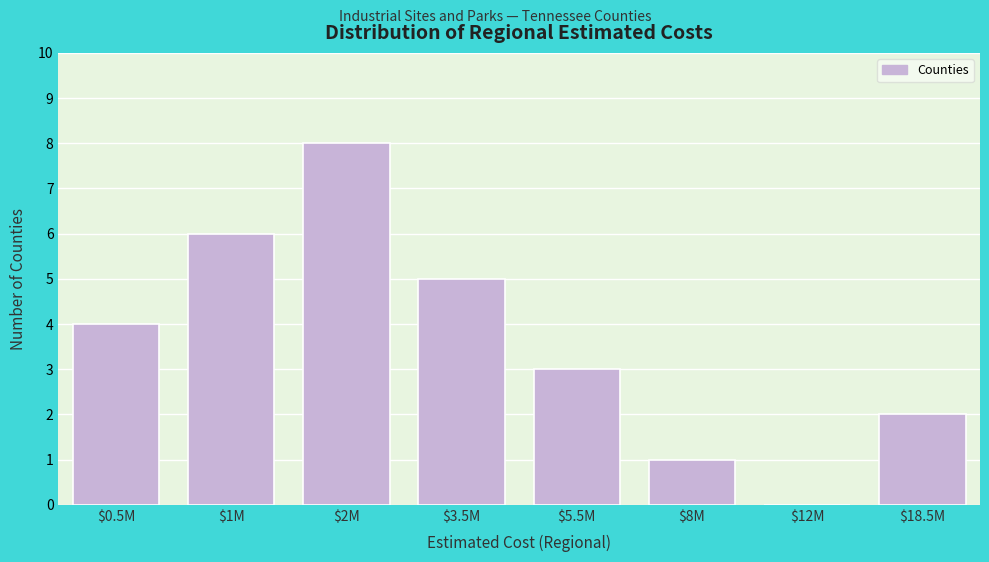

The value at $8M is 1. True or false?

True